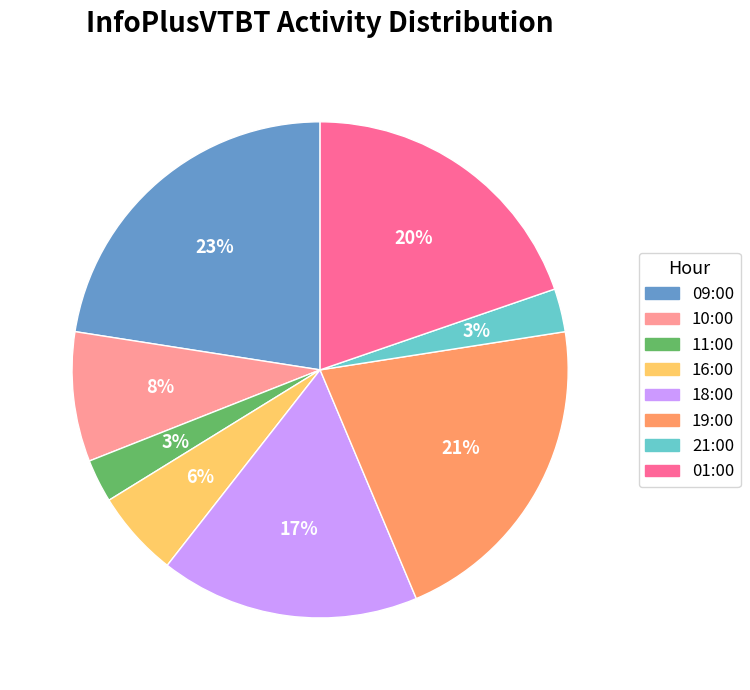

Do 09:00 and 16:00 together represent more than half of the pie?

No